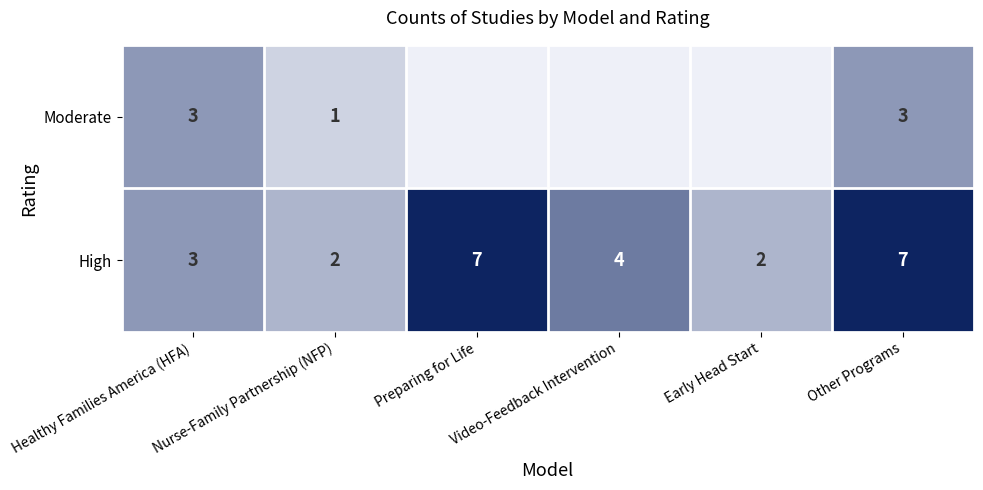

Is the value of Moderate at Healthy Families America (HFA) greater than the value of High at Preparing for Life?

No